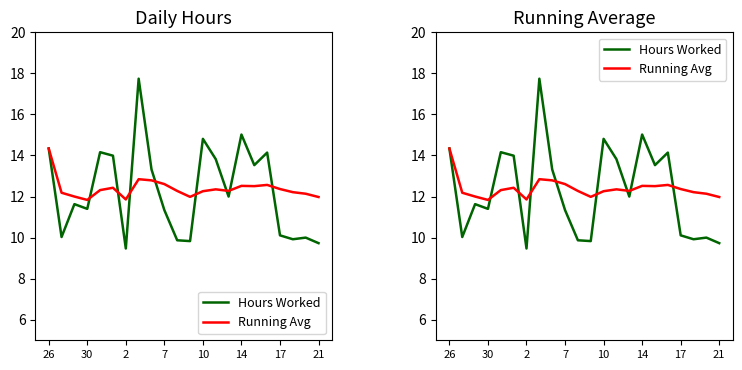

How many interior local valleys does the Hours Worked series have?

7